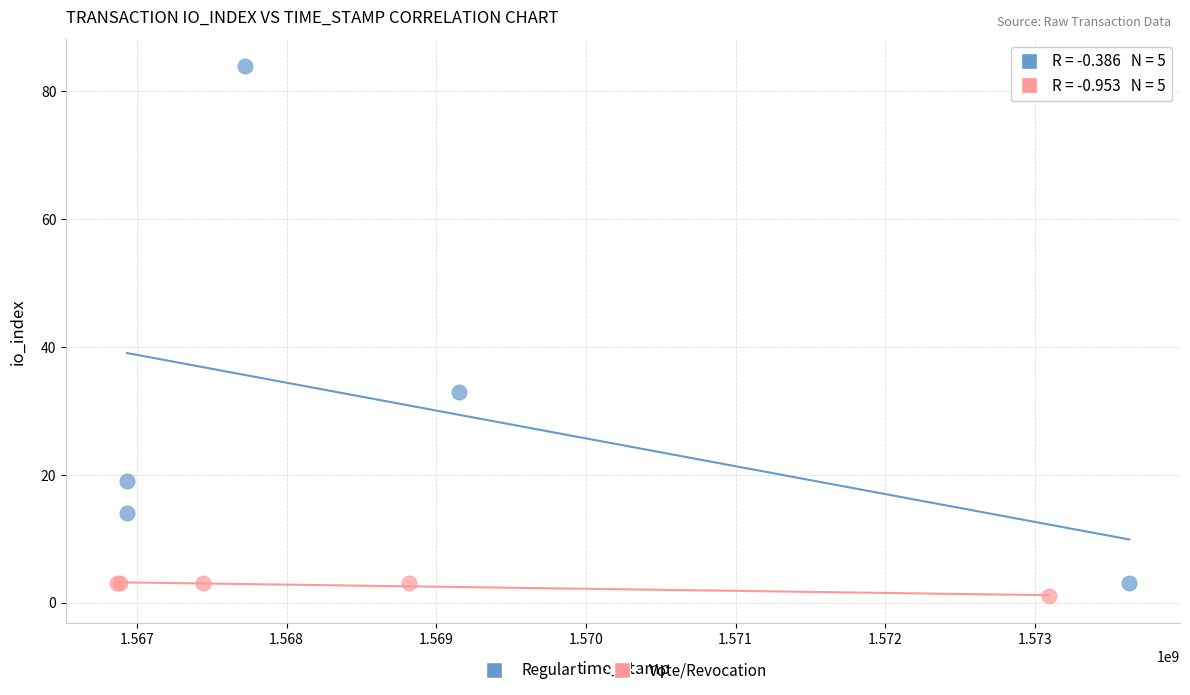

Which series has the widest spread of Y values?

Regular